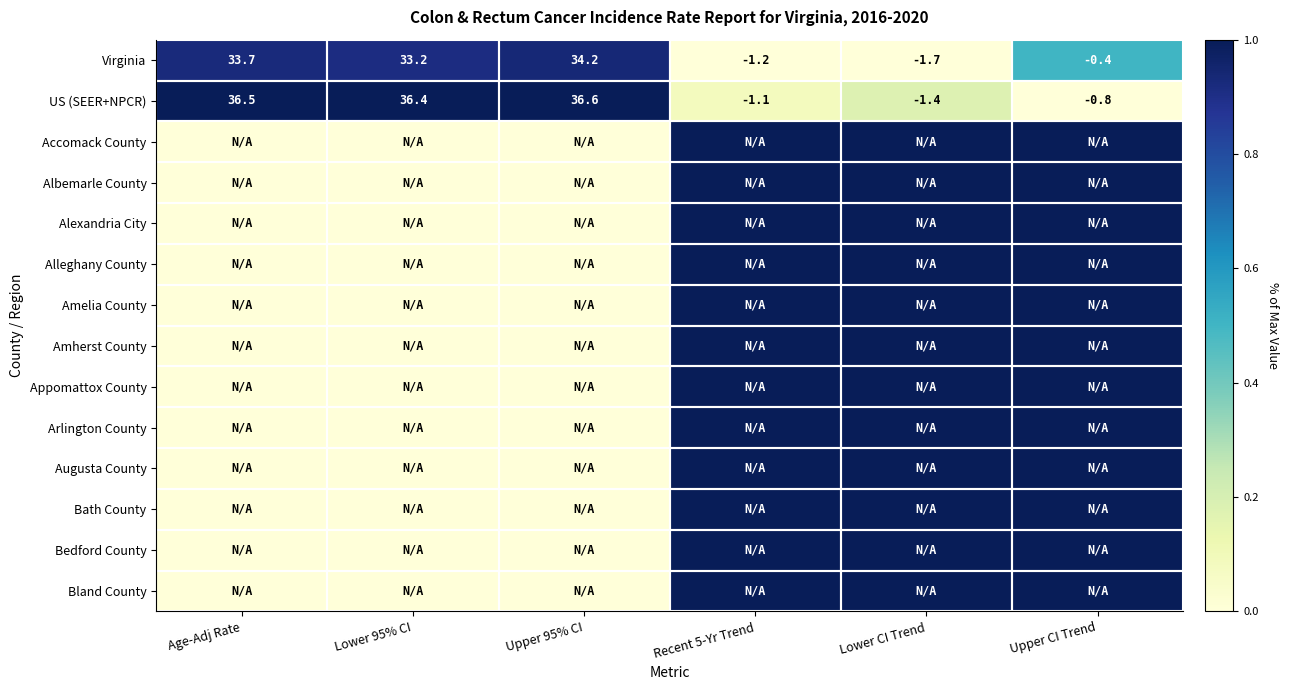

Read the Virginia value at Upper 95% CI.

34.2